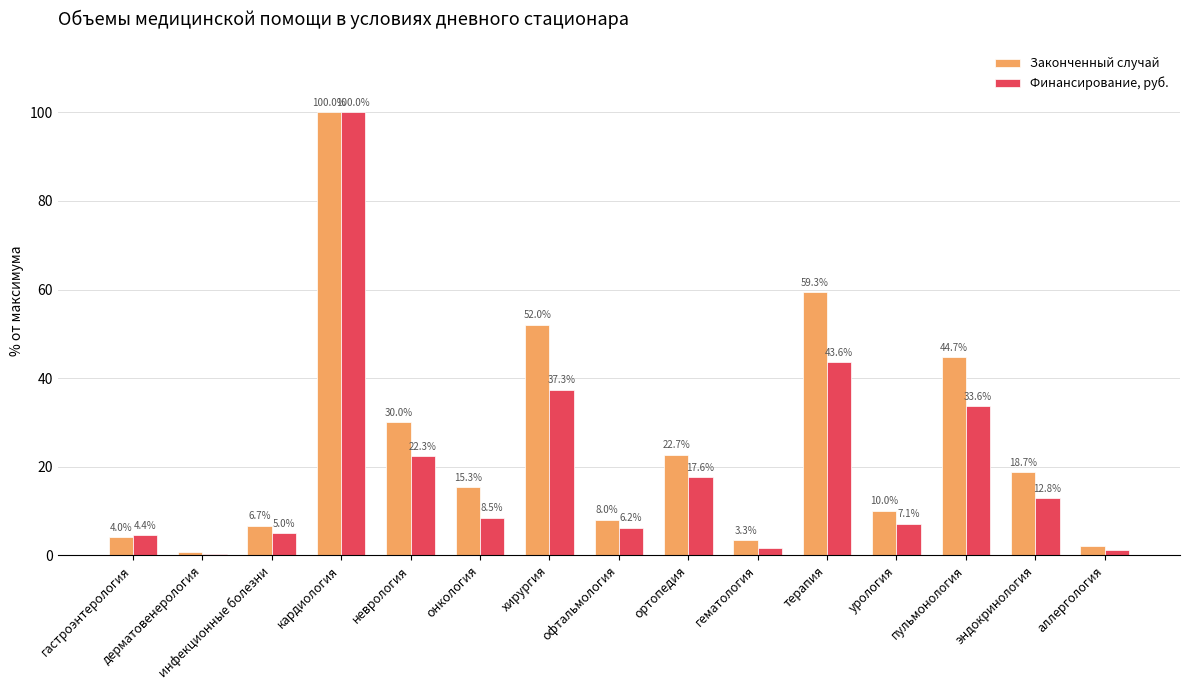

Are the bars grouped side by side (vs. stacked)?

Yes